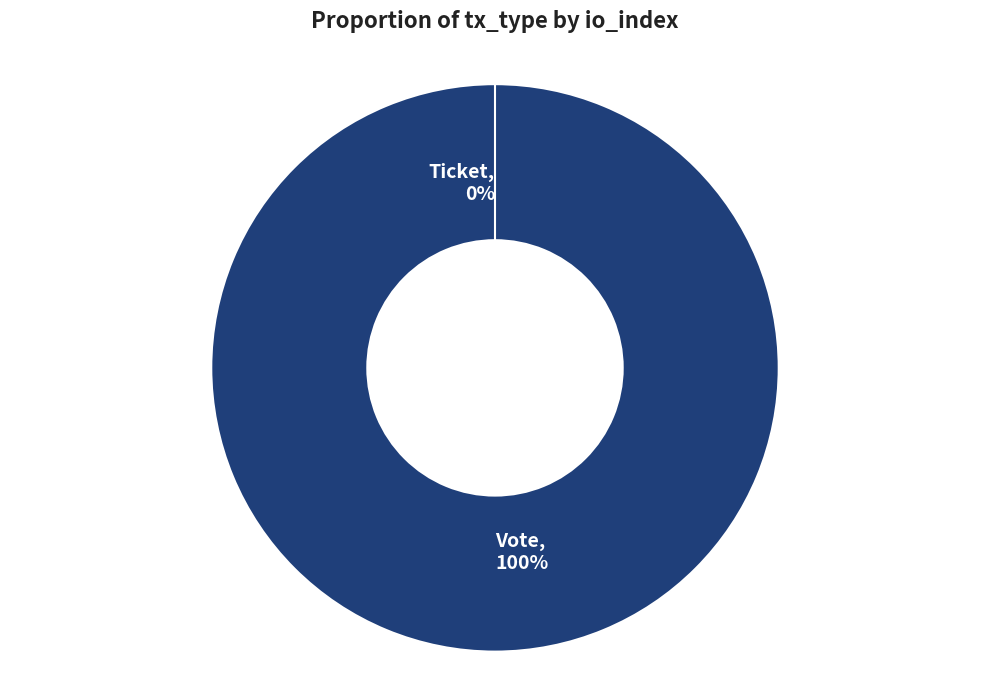

True or false: Vote accounts for 99% of the total.

False